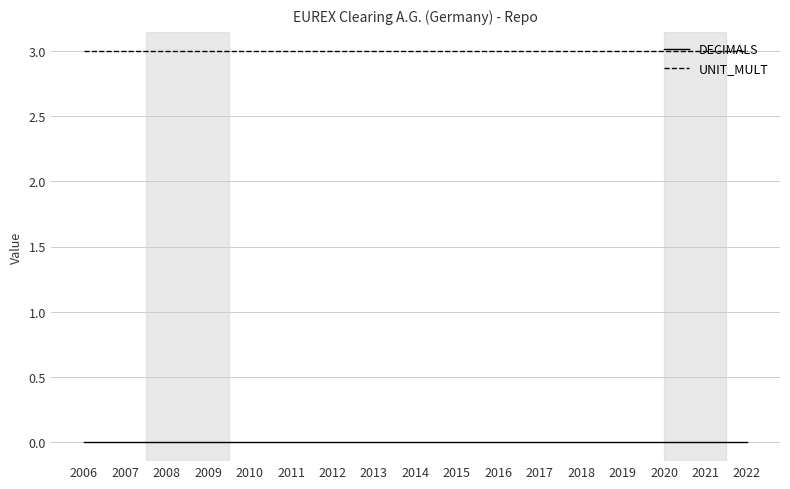

The value of UNIT_MULT at 2020 is 3. True or false?

True